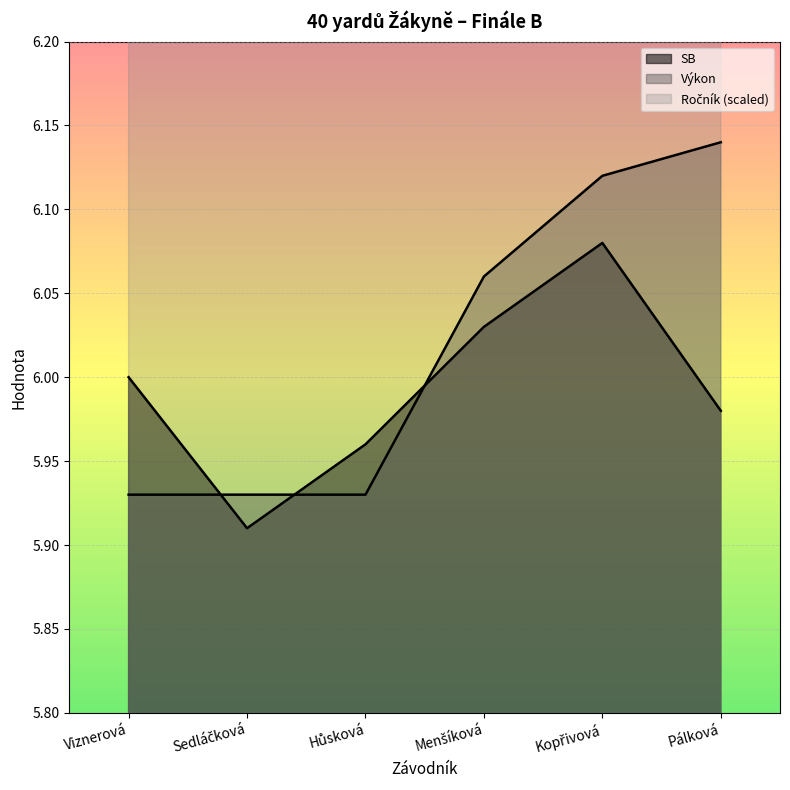

Reading left to right, transcribe all the data shown in this chart.

SB: Viznerová=6.0	Sedláčková=5.9	Hůsková=6.0	Menšíková=6.0	Kopřivová=6.1	Pálková=6.0
Výkon: Viznerová=5.9	Sedláčková=5.9	Hůsková=5.9	Menšíková=6.1	Kopřivová=6.1	Pálková=6.1
Ročník: Viznerová=6.6	Sedláčková=6.7	Hůsková=6.6	Menšíková=6.6	Kopřivová=6.7	Pálková=6.6